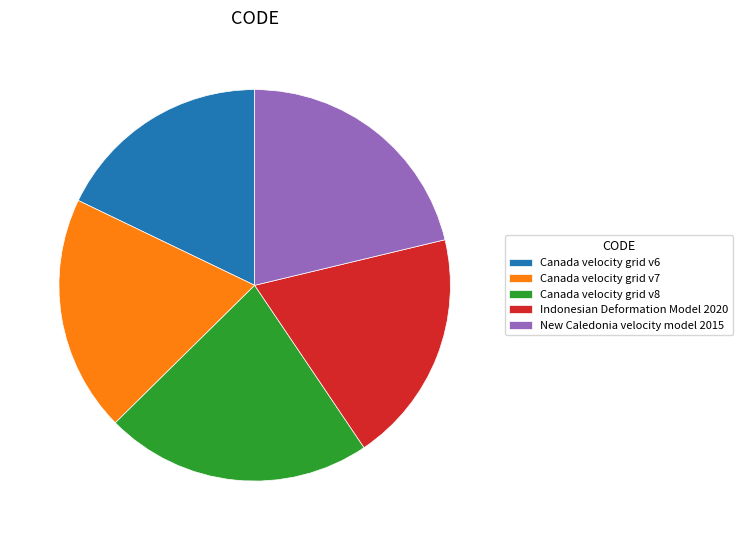

Does any single category account for the majority?

No